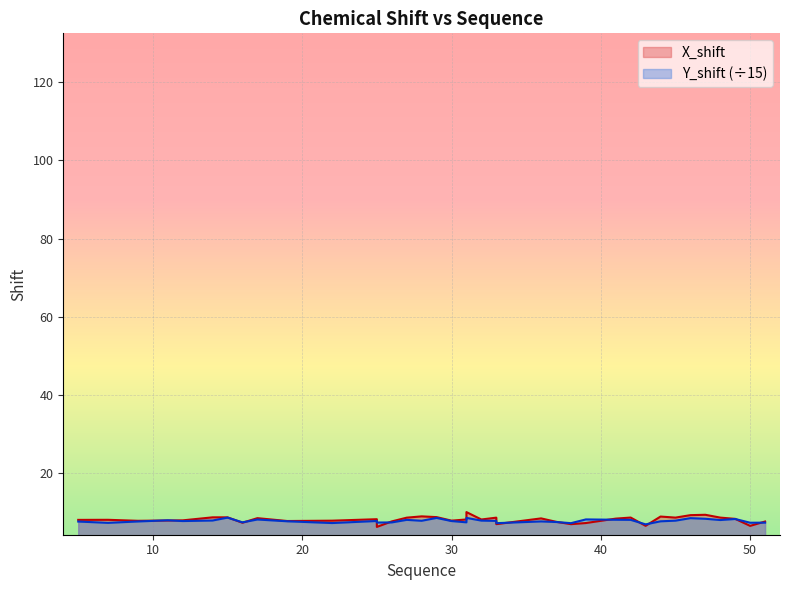

After their last crossing, which series has the higher values: X_shift or Y_shift?

X_shift